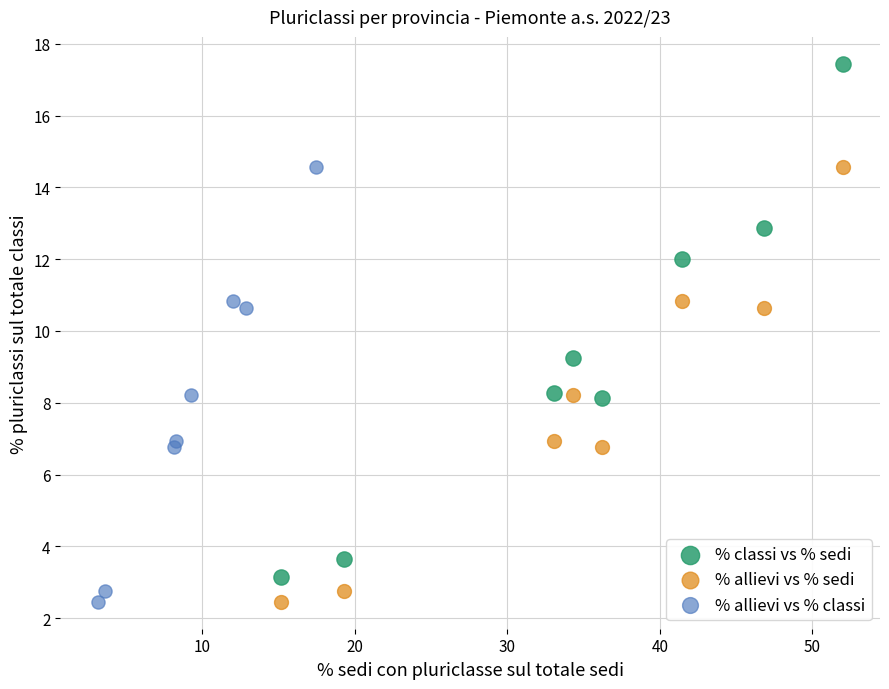

Which series has the largest Y range (max minus min)?

% classi vs % sedi